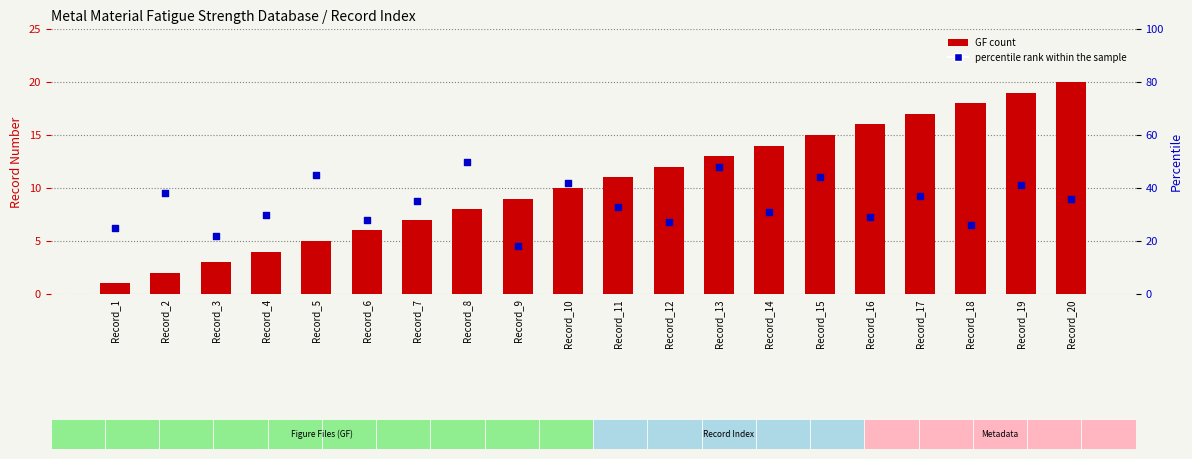

Which series has the largest total across all categories?

percentile rank within the sample